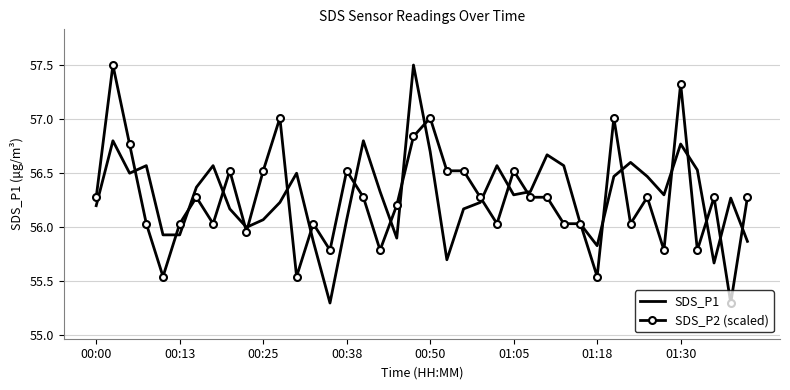

What is the highest value of the SDS_P2 (scaled) series?

57.5